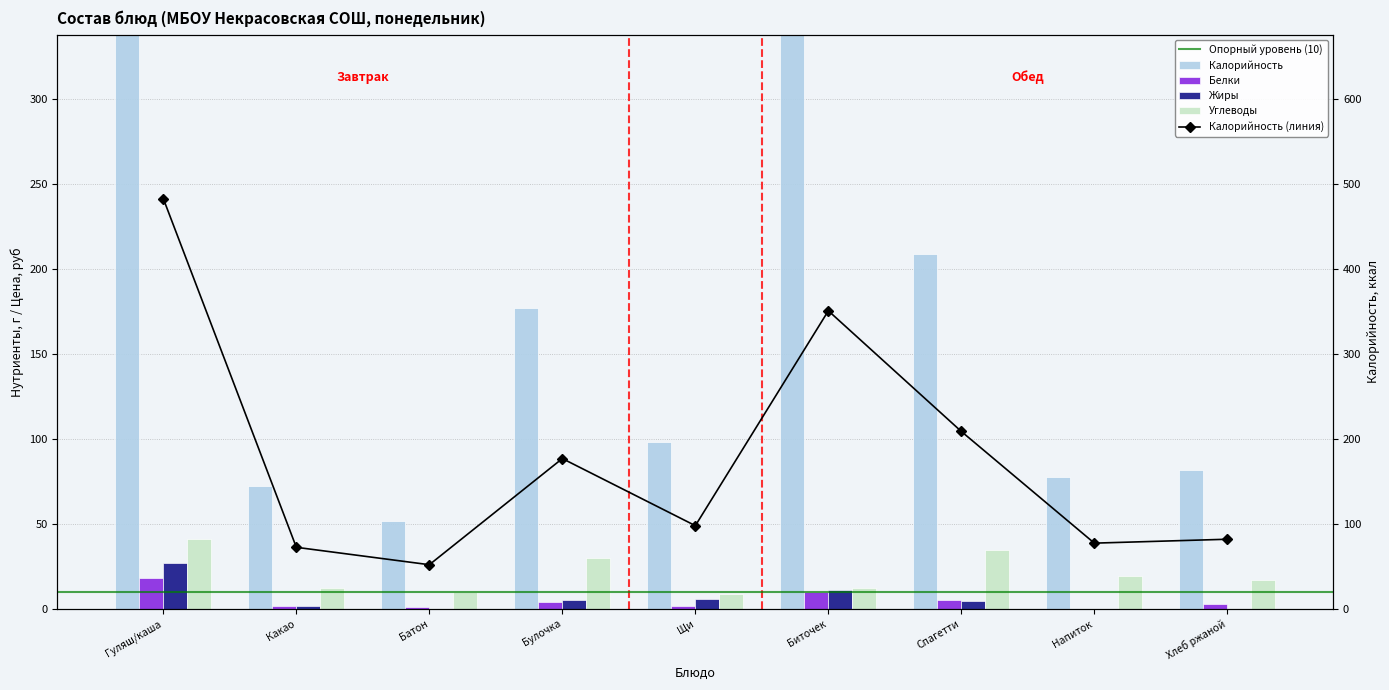

How many data points does each series have?

9